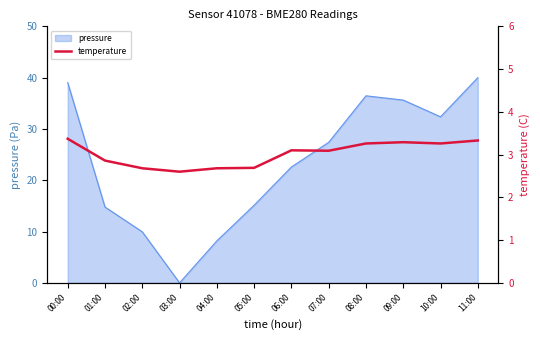

At which label does the data first exceed 3?

00:00